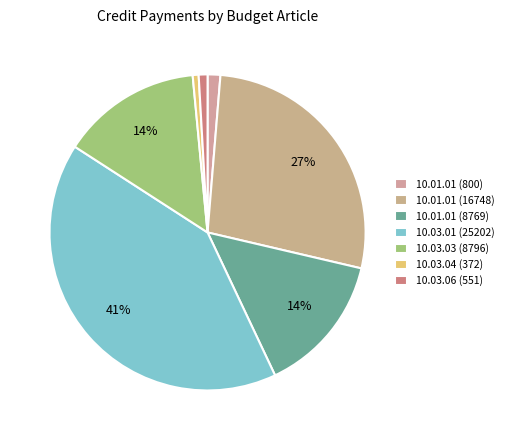

Count the number of slices in the pie.

7